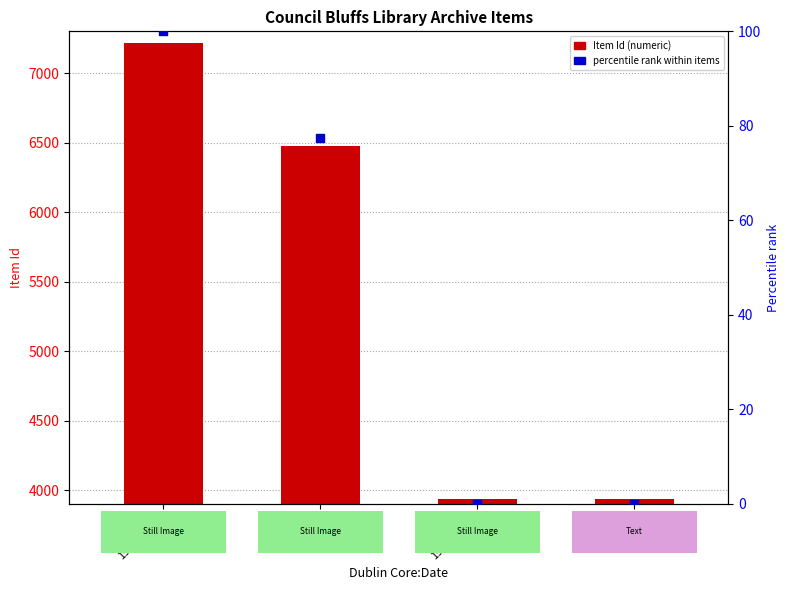

What are all the series names shown in the legend?

Item Id (numeric), percentile rank within items